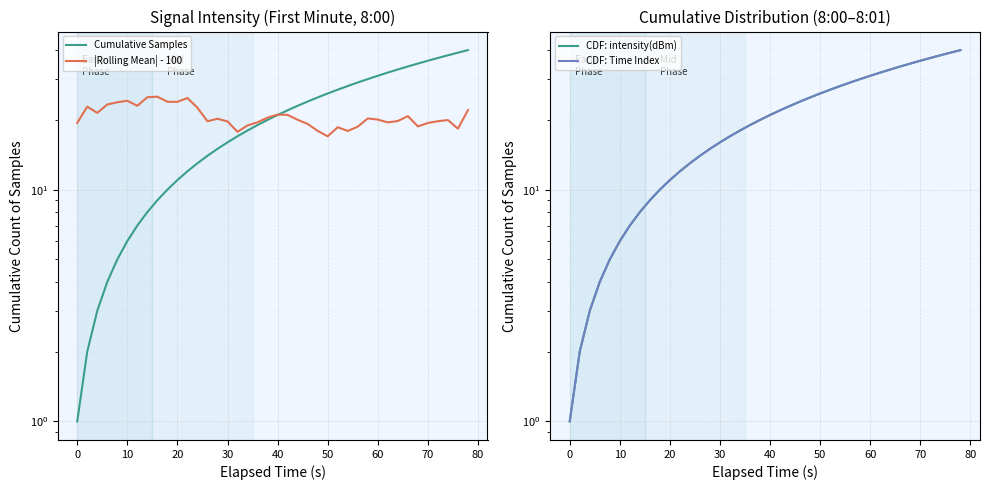

Reading left to right, transcribe all the data shown in this chart.

Cumulative Samples: 1.0	2.0	3.0	4.0	5.0	6.0	7.0	8.0	9.0	10.0	11.0	12.0	13.0	14.0	15.0	16.0	17.0	18.0	19.0	20.0	21.0	22.0	23.0	24.0	25.0	26.0	27.0	28.0	29.0	30.0	31.0	32.0	33.0	34.0	35.0	36.0	37.0	38.0	39.0	40.0
|Rolling Mean| - 100: 19.4	22.8	21.4	23.3	23.8	24.2	23.0	25.0	25.2	23.9	23.9	24.9	22.6	19.7	20.2	19.7	17.8	18.9	19.5	20.5	21.1	21.0	20.0	19.2	17.9	17.0	18.6	17.9	18.7	20.3	20.1	19.5	19.8	20.8	18.7	19.4	19.7	20.0	18.3	22.0
CDF: intensity(dBm): 1.0	2.0	3.0	4.0	5.0	6.0	7.0	8.0	9.0	10.0	11.0	12.0	13.0	14.0	15.0	16.0	17.0	18.0	19.0	20.0	21.0	22.0	23.0	24.0	25.0	26.0	27.0	28.0	29.0	30.0	31.0	32.0	33.0	34.0	35.0	36.0	37.0	38.0	39.0	40.0
CDF: Time Index: 1.0	2.0	3.0	4.0	5.0	6.0	7.0	8.0	9.0	10.0	11.0	12.0	13.0	14.0	15.0	16.0	17.0	18.0	19.0	20.0	21.0	22.0	23.0	24.0	25.0	26.0	27.0	28.0	29.0	30.0	31.0	32.0	33.0	34.0	35.0	36.0	37.0	38.0	39.0	40.0